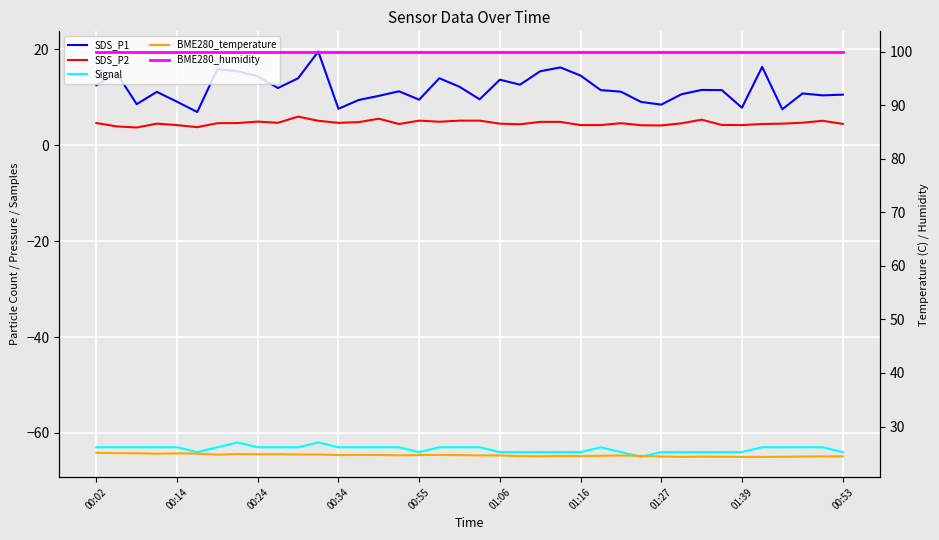

True or false: BME280_temperature has a value of 24.5 at 22.

True